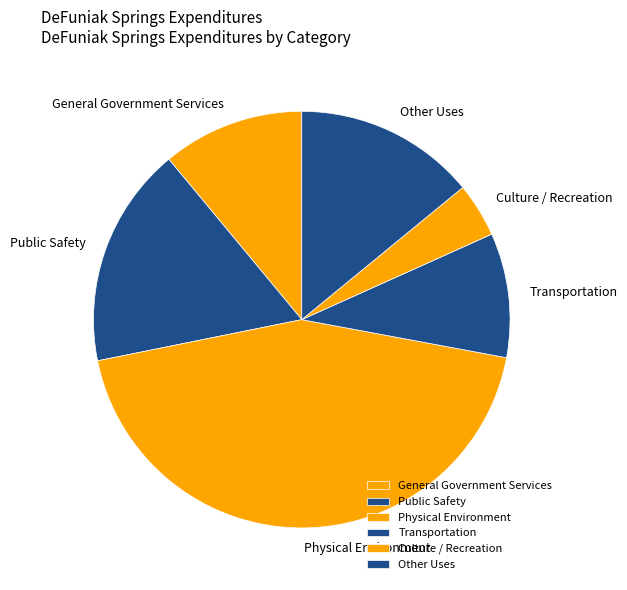

Is it true that Transportation is 10% of the pie?

True